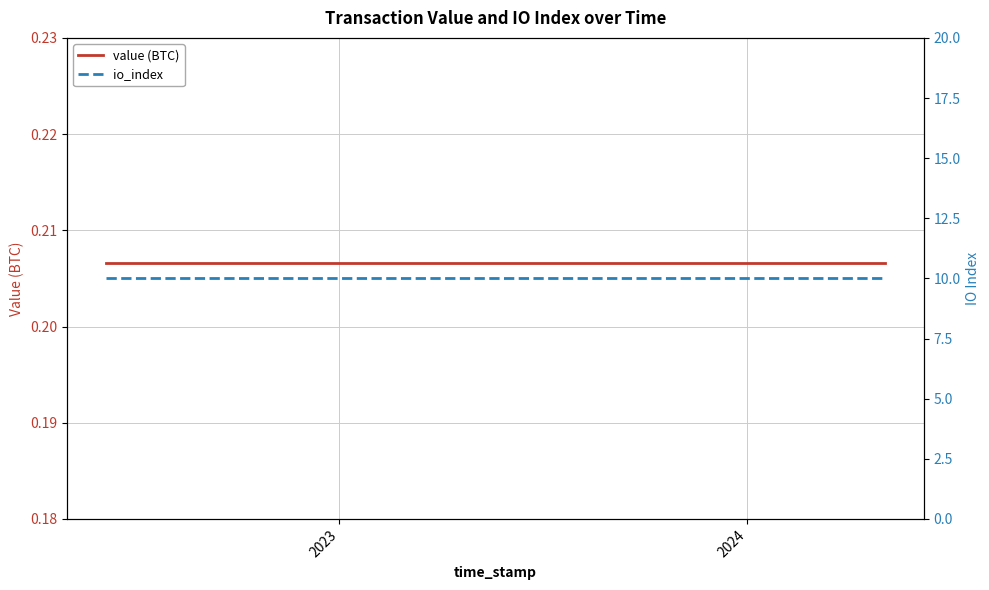

True or false: value (BTC) and io_index intersect in this chart.

False